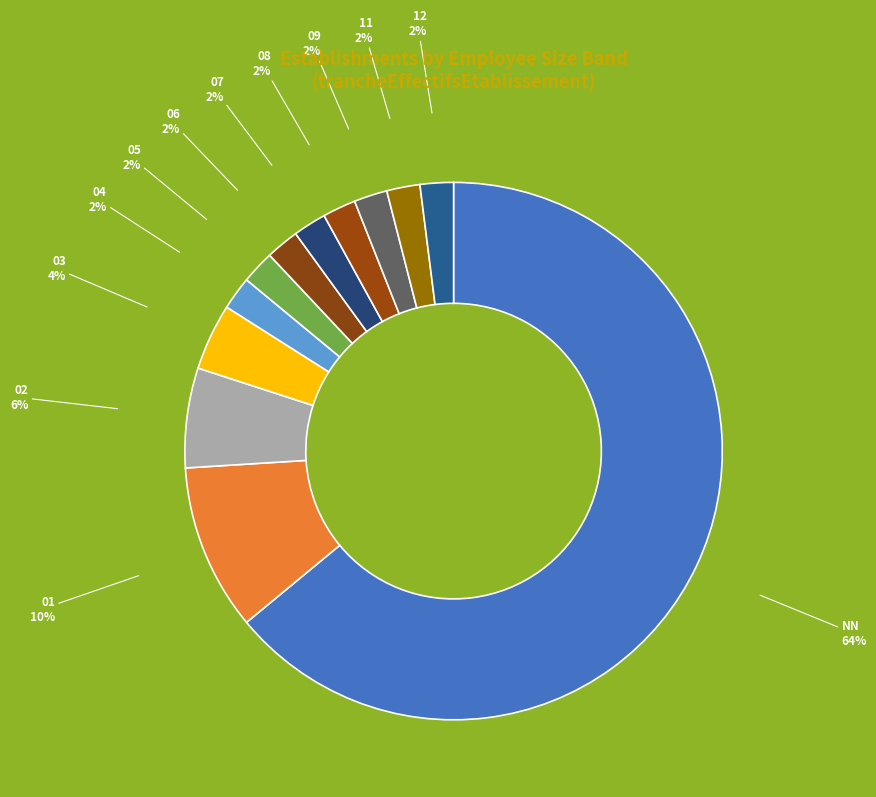

Which slice is the smallest?

04